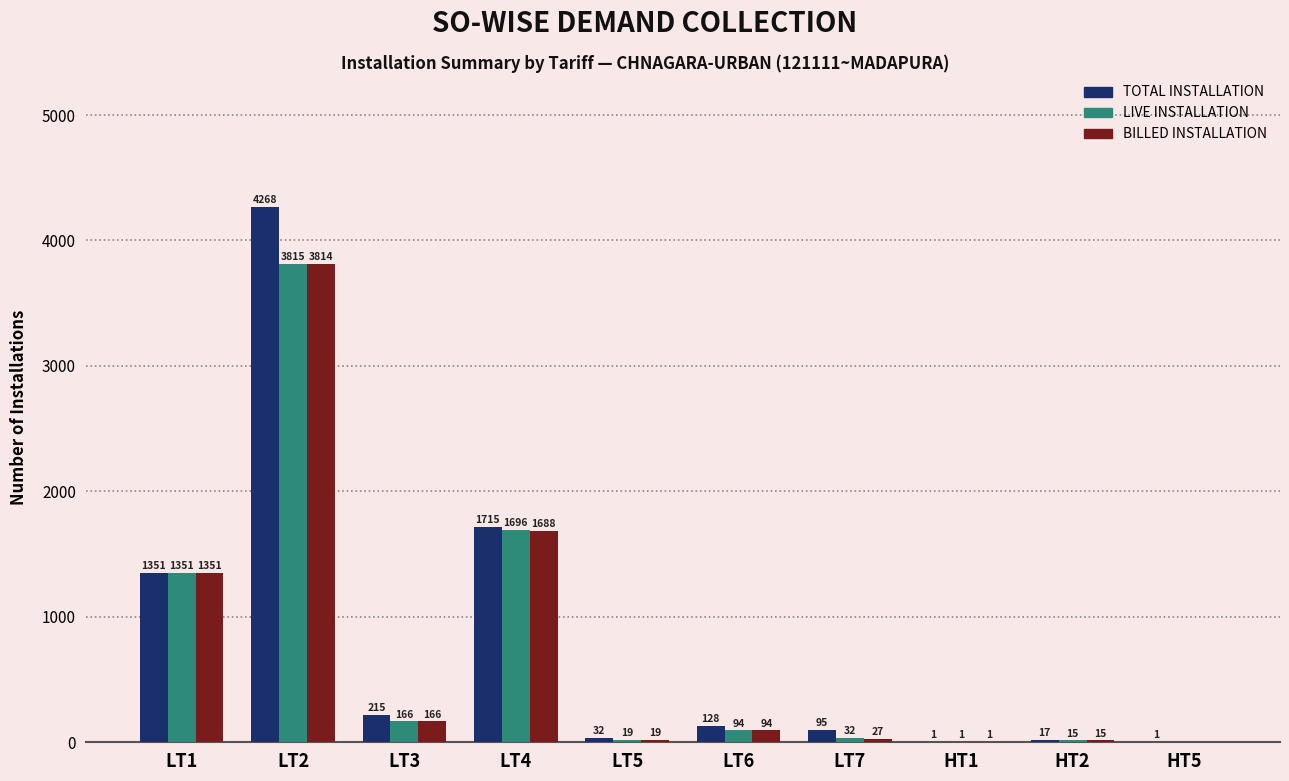

Which series has the largest total across all categories?

TOTAL INSTALLATION